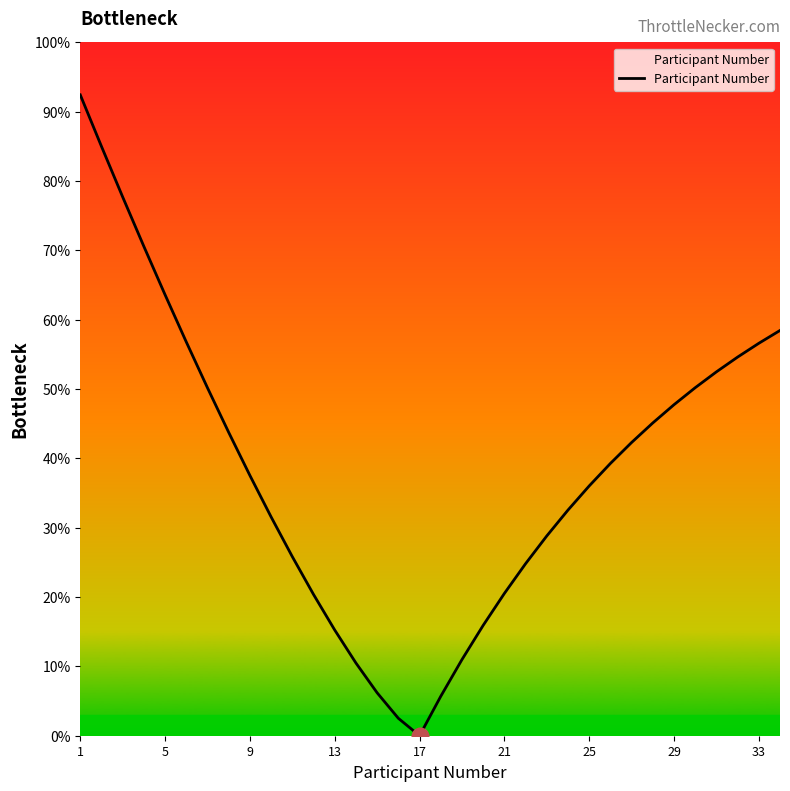

What is the greatest value displayed?

92.4